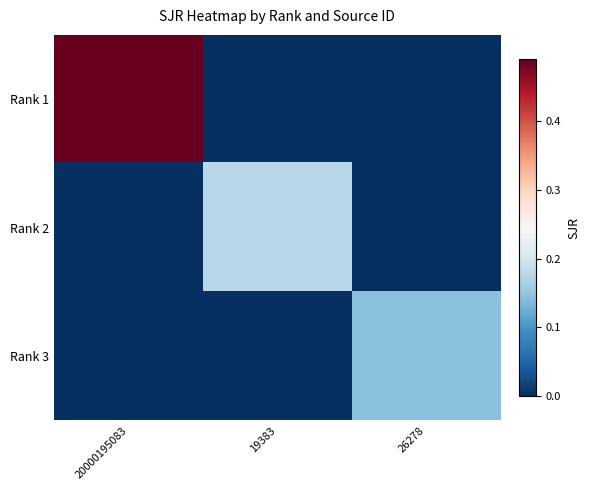

Reading right to left, extract all data points from this chart.

Rank 1: 26278=0.0	19383=0.0	20000195083=0.5
Rank 2: 26278=0.0	19383=0.2	20000195083=0.0
Rank 3: 26278=0.1	19383=0.0	20000195083=0.0